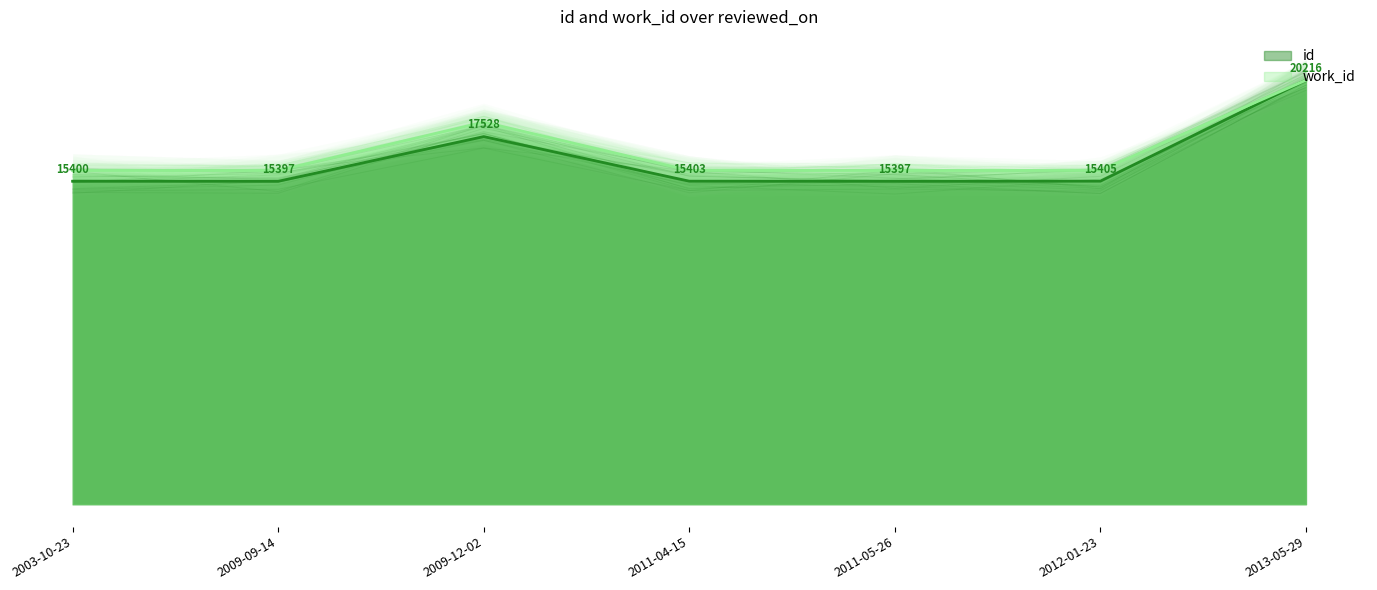

At which label does work_id reach its minimum?

2003-10-23